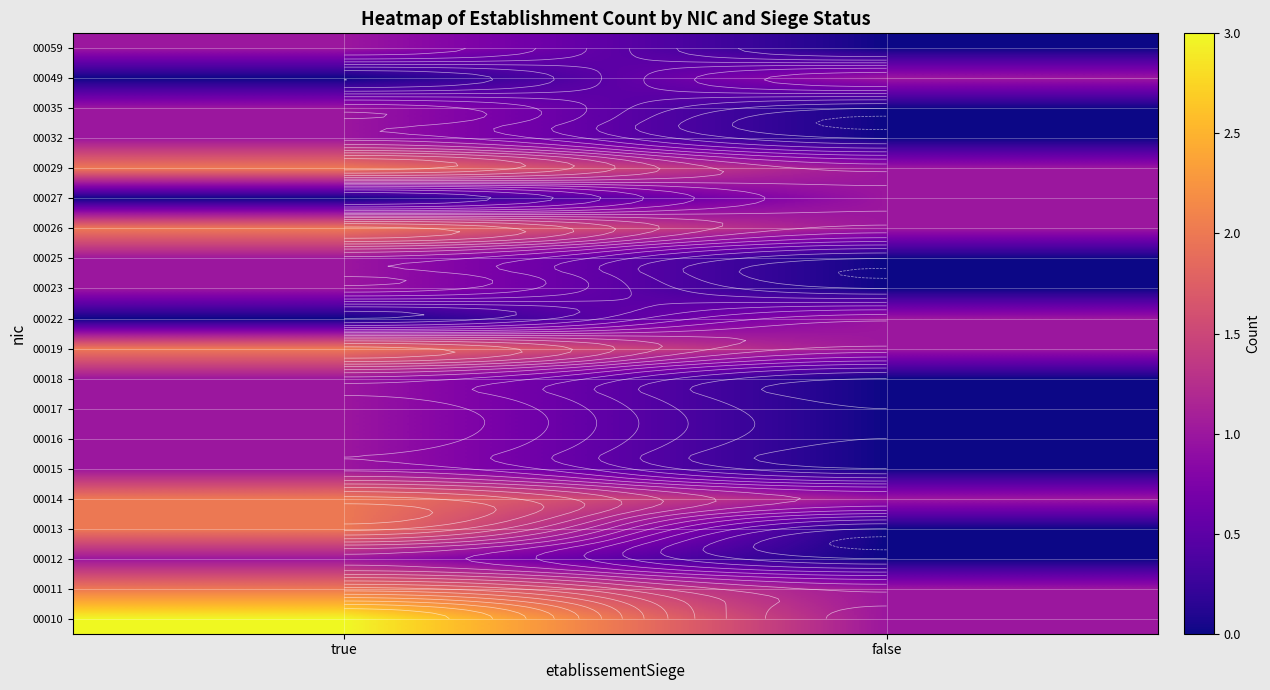

At how many categories does at least one series exceed 1?

1